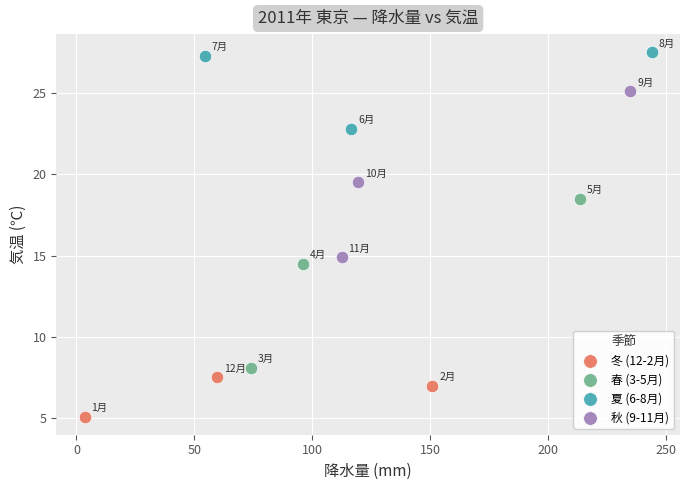

Which series reaches the minimum Y coordinate?

冬 (12-2月)